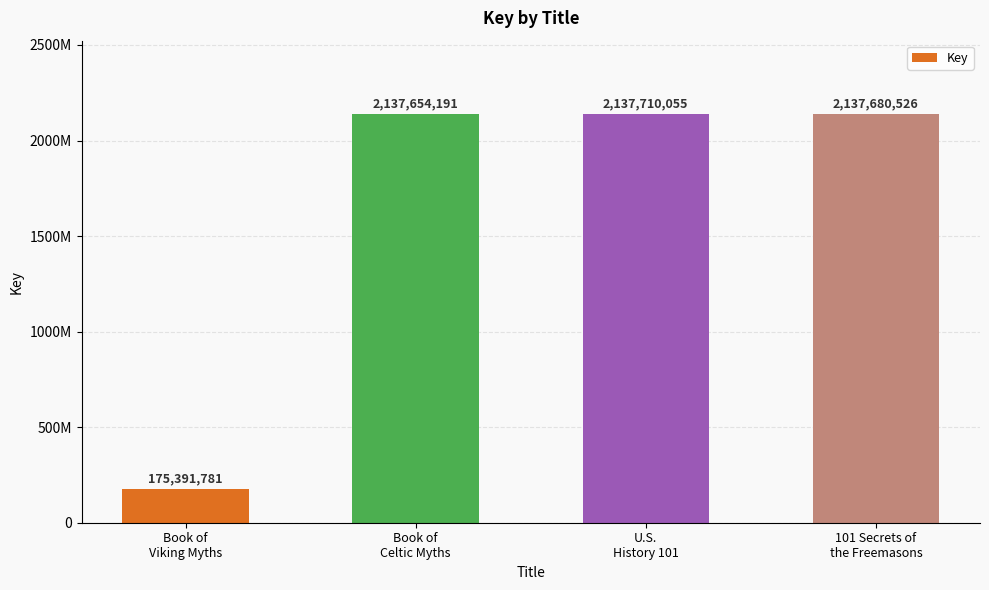

Rank the categories by value from highest to lowest.

U.S.
History 101, 101 Secrets of
the Freemasons, Book of
Celtic Myths, Book of
Viking Myths